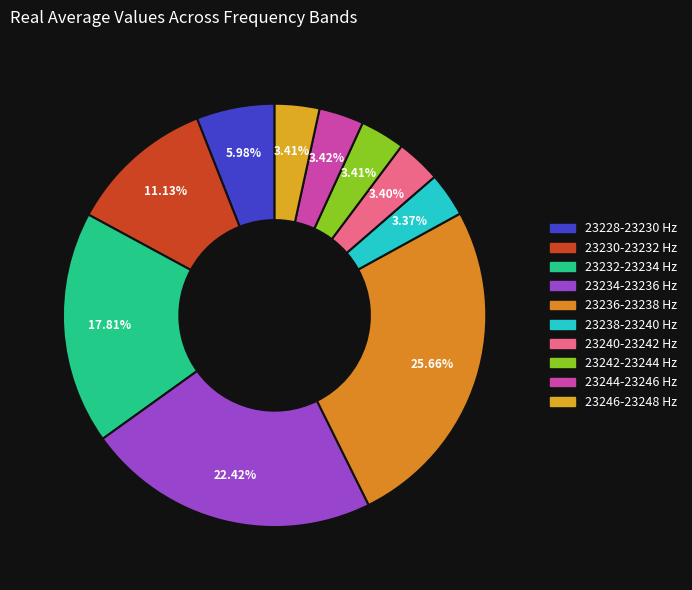

How many segments does this pie chart have?

10